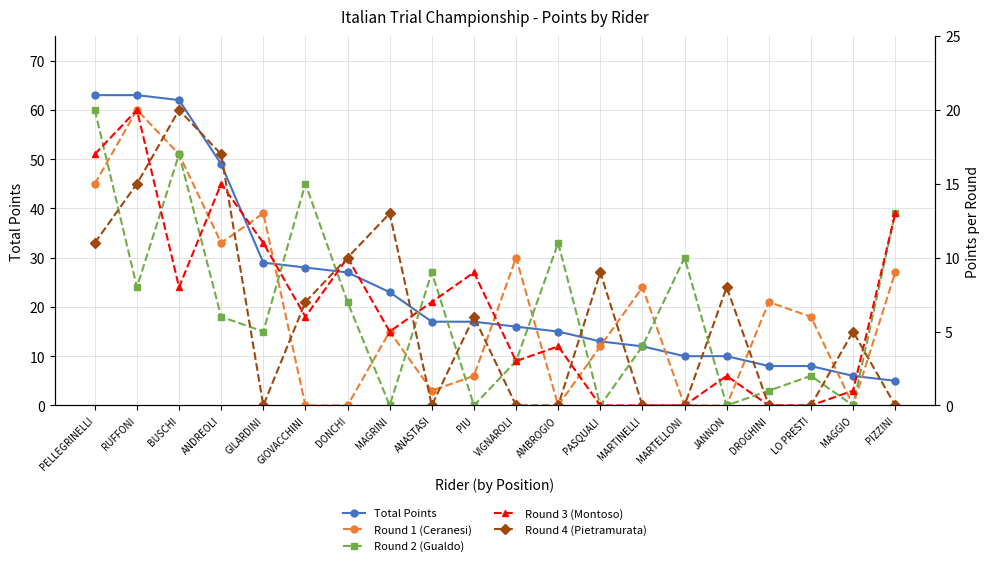

Reading left to right, transcribe all the data shown in this chart.

Total Points: 63	63	62	49	29	28	27	23	17	17	16	15	13	12	10	10	8	8	6	5
Round 1 (Ceranesi): 15	20	17	11	13	0	0	5	1	2	10	0	4	8	0	0	7	6	0	9
Round 2 (Gualdo): 20	8	17	6	5	15	7	0	9	0	3	11	0	4	10	0	1	2	0	13
Round 3 (Montoso): 17	20	8	15	11	6	10	5	7	9	3	4	0	0	0	2	0	0	1	13
Round 4 (Pietramurata): 11	15	20	17	0	7	10	13	0	6	0	0	9	0	0	8	0	0	5	0